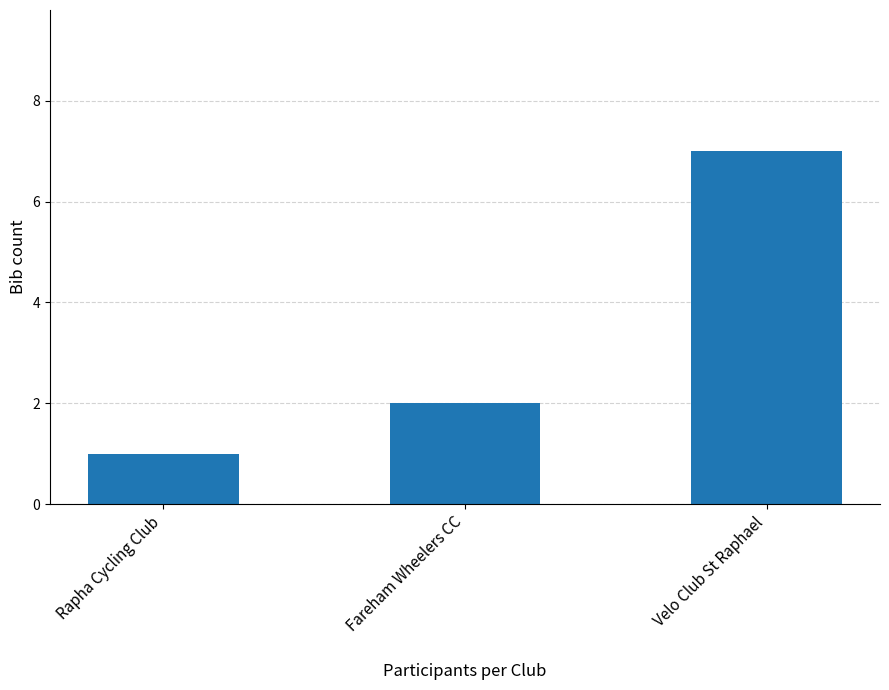

List the labels in order of value, smallest first.

Rapha Cycling Club, Fareham Wheelers CC, Velo Club St Raphael